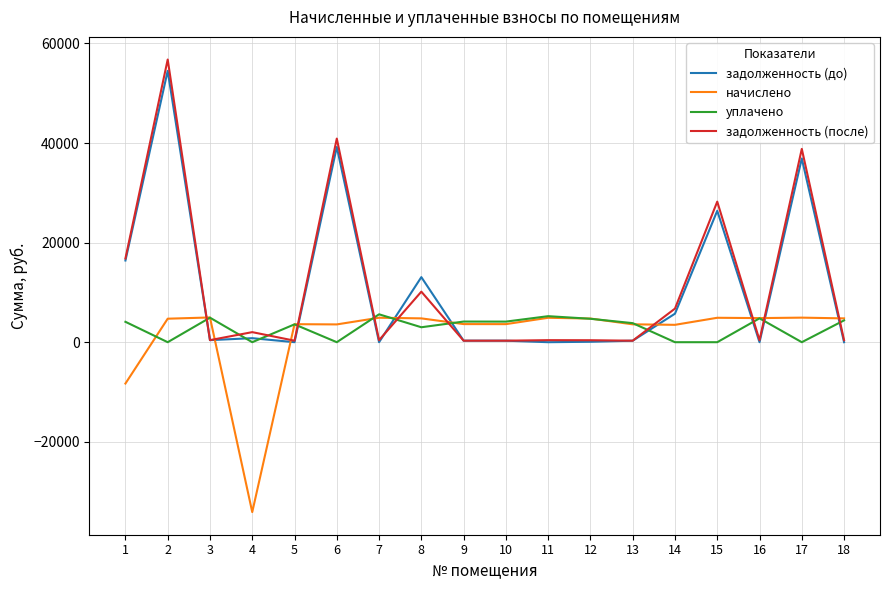

The начислено series shows 3571.3 at 6. True or false?

True